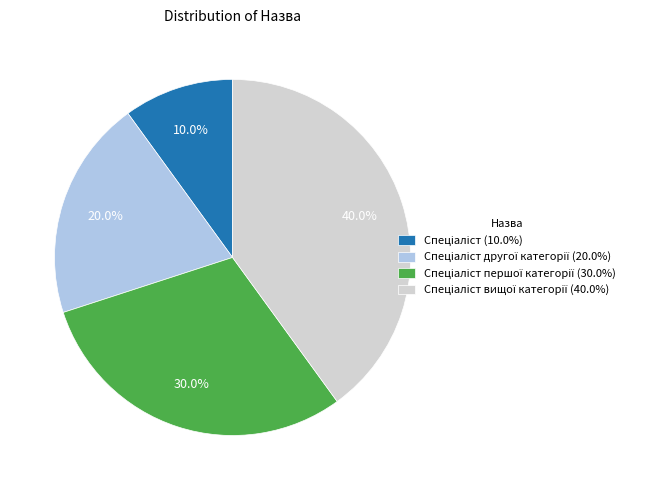

Is there a majority slice in this chart?

No